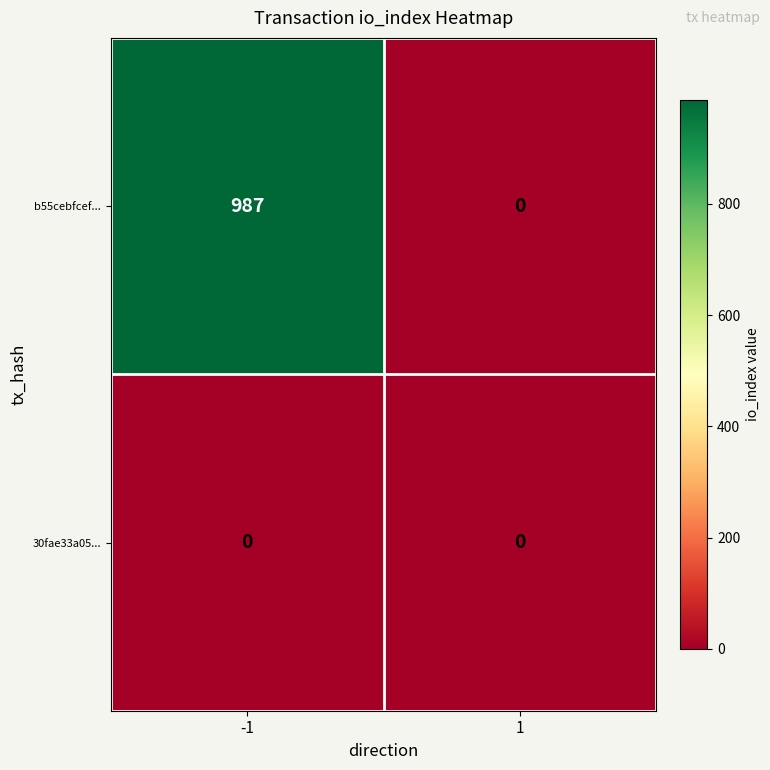

The value of 30fae33a05... at -1 is 0. True or false?

True